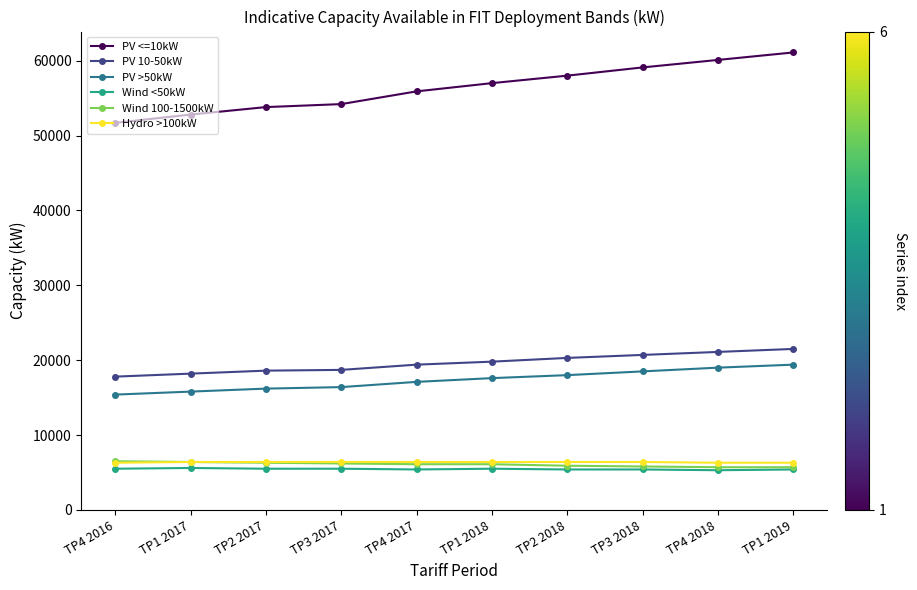

True or false: PV <=10kW has a value of 20123 at TP1 2018.

False